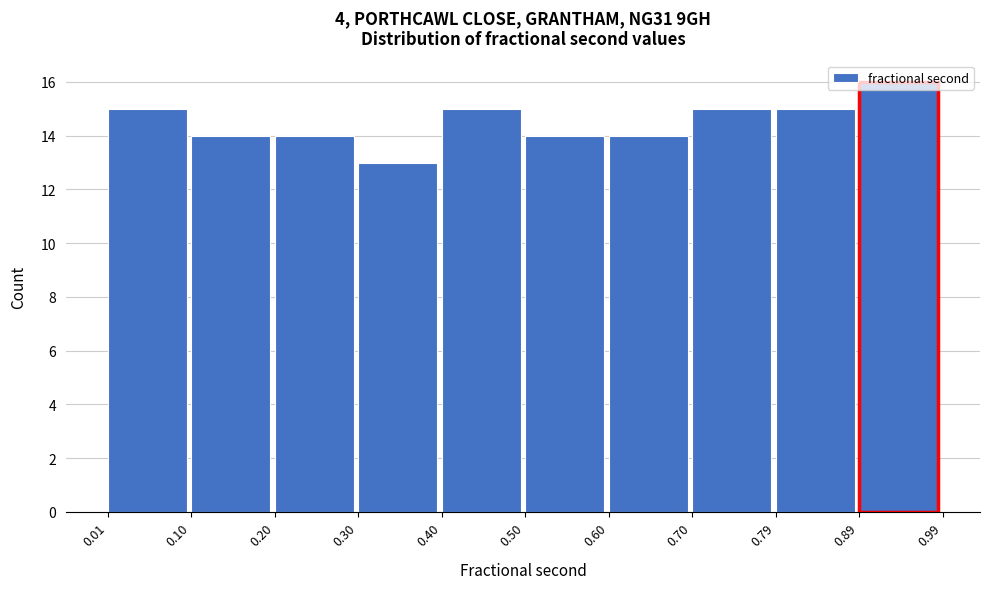

Which range on the x-axis has the tallest bar?

0.89 to 0.99